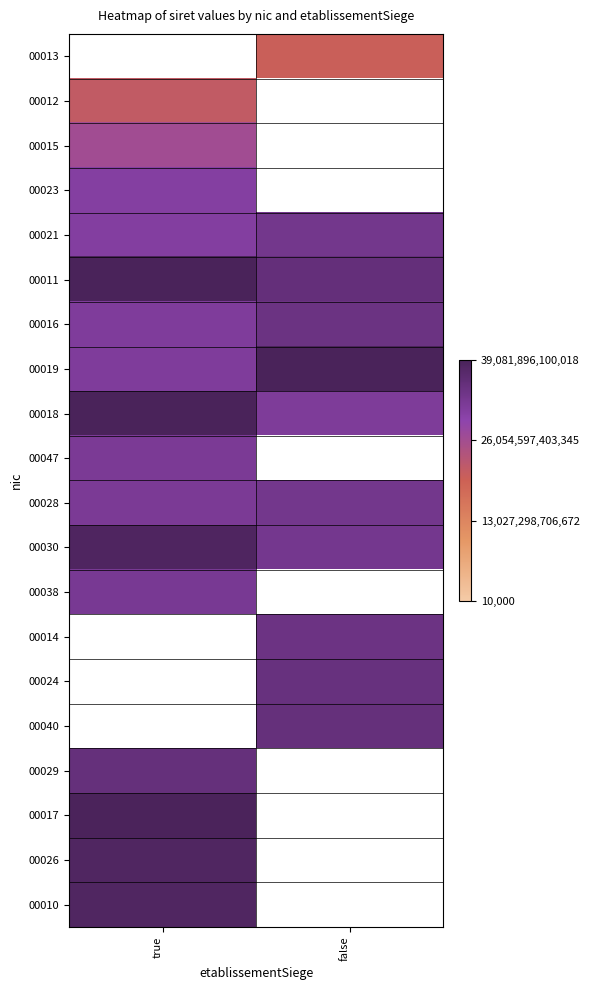

Reading left to right, transcribe all the data shown in this chart.

00013: true=0	false=20000328300013
00012: true=21310339300012	false=0
00015: true=26310457200015	false=0
00023: true=30682651200023	false=0
00021: true=30735329200021	false=32983193700050
00011: true=38940993900011	false=35196319400011
00016: true=31410848100016	false=34255632100012
00019: true=31414213400019	false=38995930500019
00018: true=39081896100018	false=31555126700018
00047: true=32000132400047	false=0
00028: true=32039182400028	false=32978350000021
00030: true=38193242500030	false=32841795100030
00038: true=32280703300038	false=0
00014: true=0	false=34115802000014
00024: true=0	false=34791297400024
00040: true=0	false=35040946200040
00029: true=35081783900029	false=0
00017: true=38917301400017	false=0
00026: true=38128102100026	false=0
00010: true=38036653400010	false=0